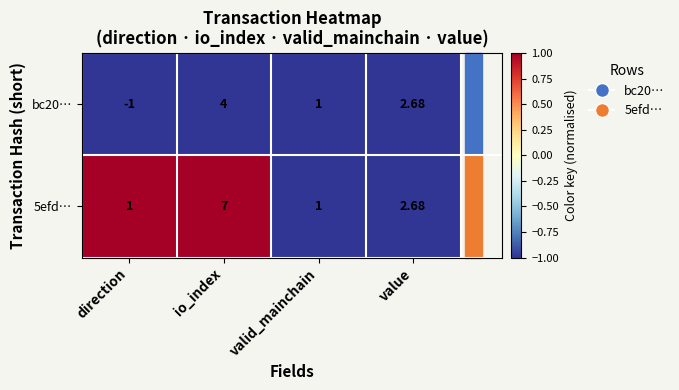

Which series has the widest spread of values?

5efd…